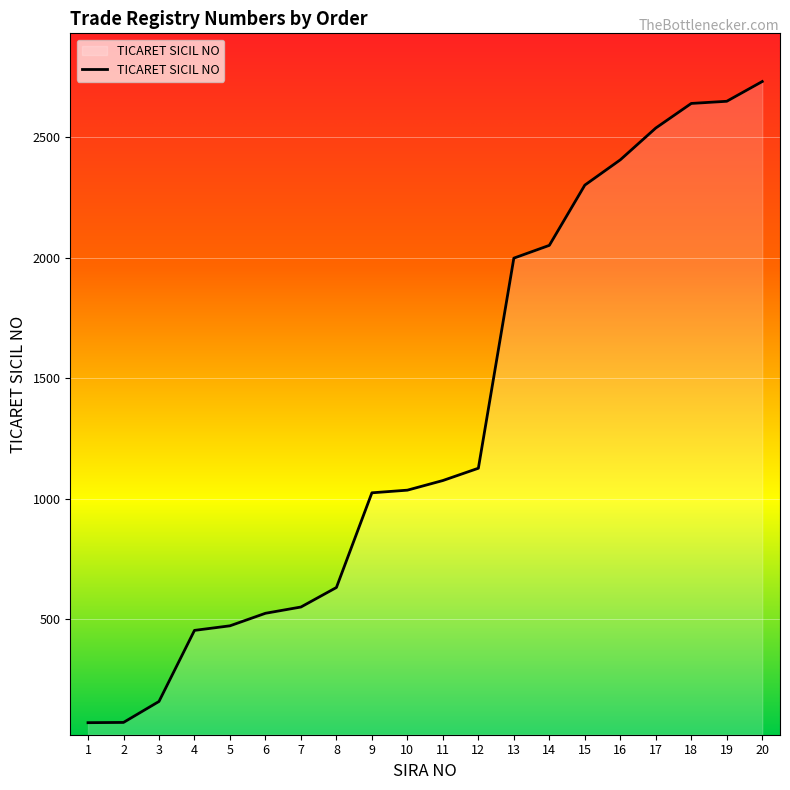

What is the difference between the maximum and minimum values?

2661